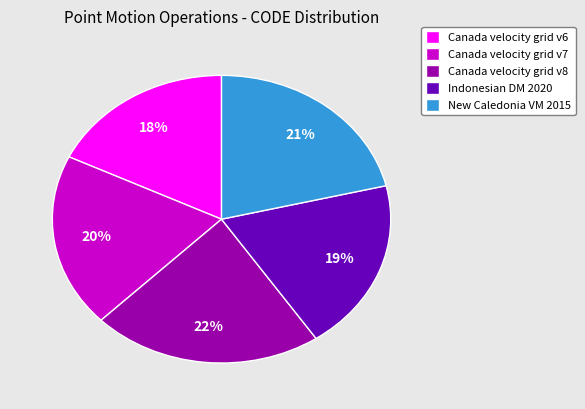

To the nearest percent, what portion does Canada velocity grid v6 represent?

18%